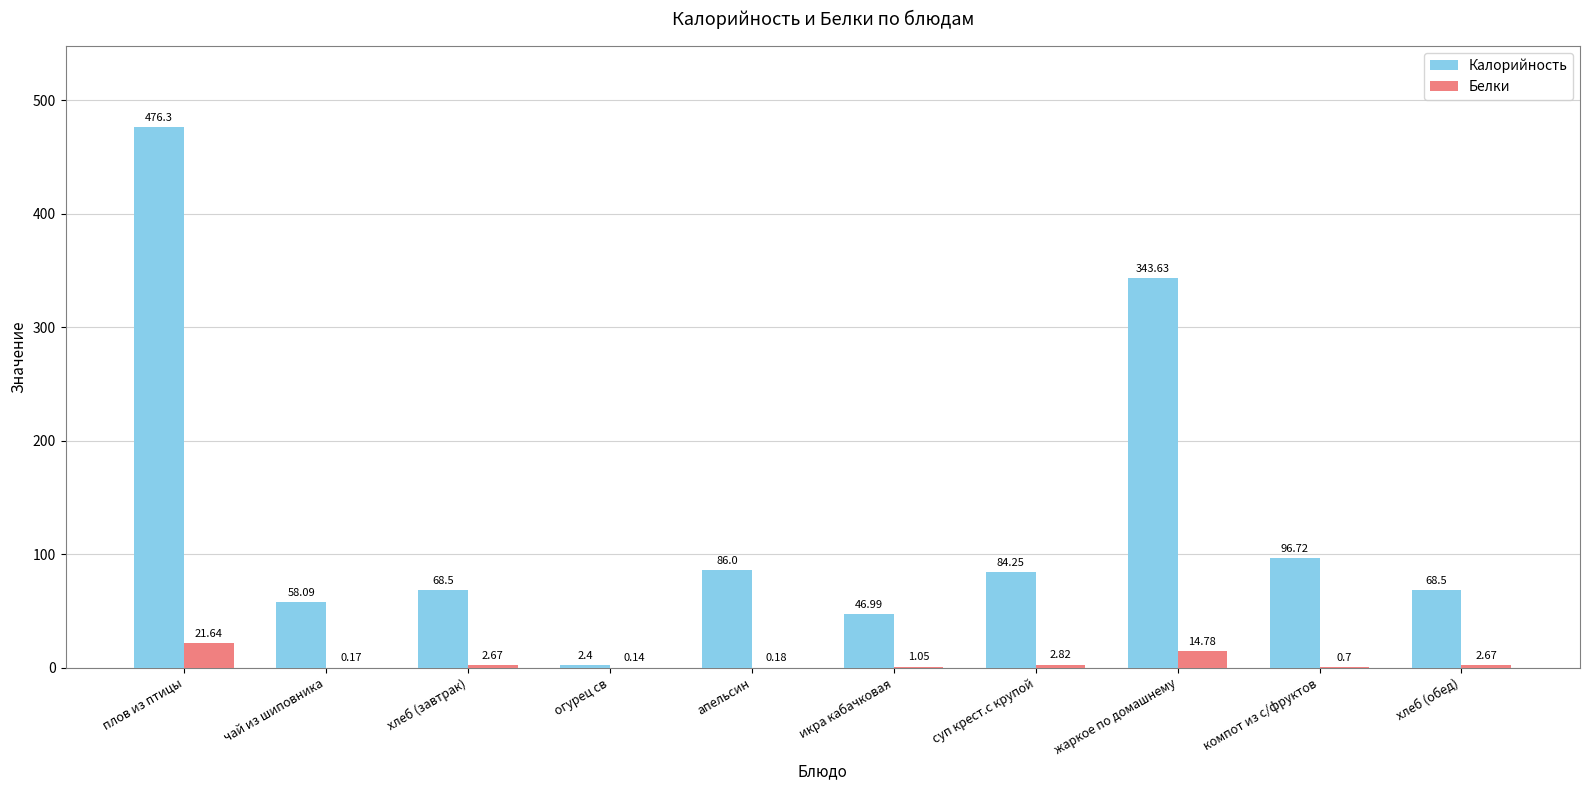

Where is Белки nearest to the value 10?

жаркое по домашнему